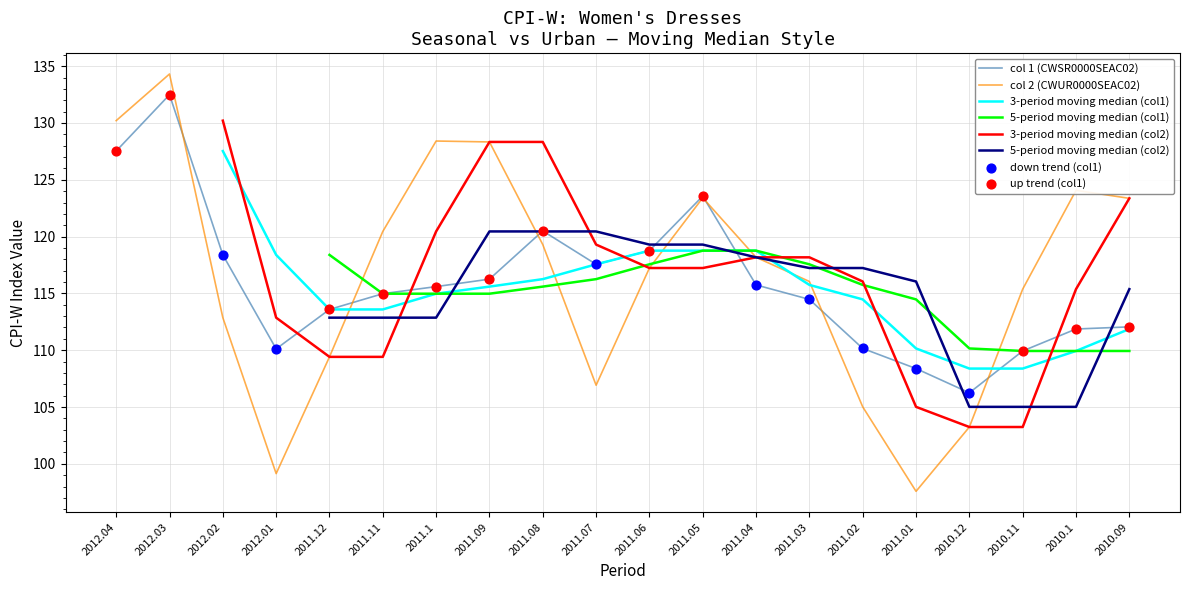

Is the value of col 2 (CWUR0000SEAC02) at 2011.1 greater than the value of col 1 (CWSR0000SEAC02) at 2011.05?

Yes